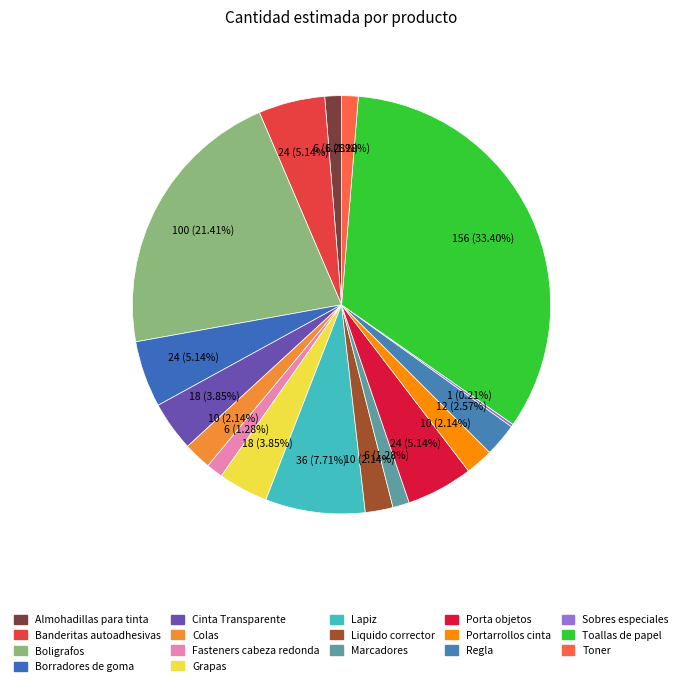

Does Porta objetos account for over 50% of the chart?

No